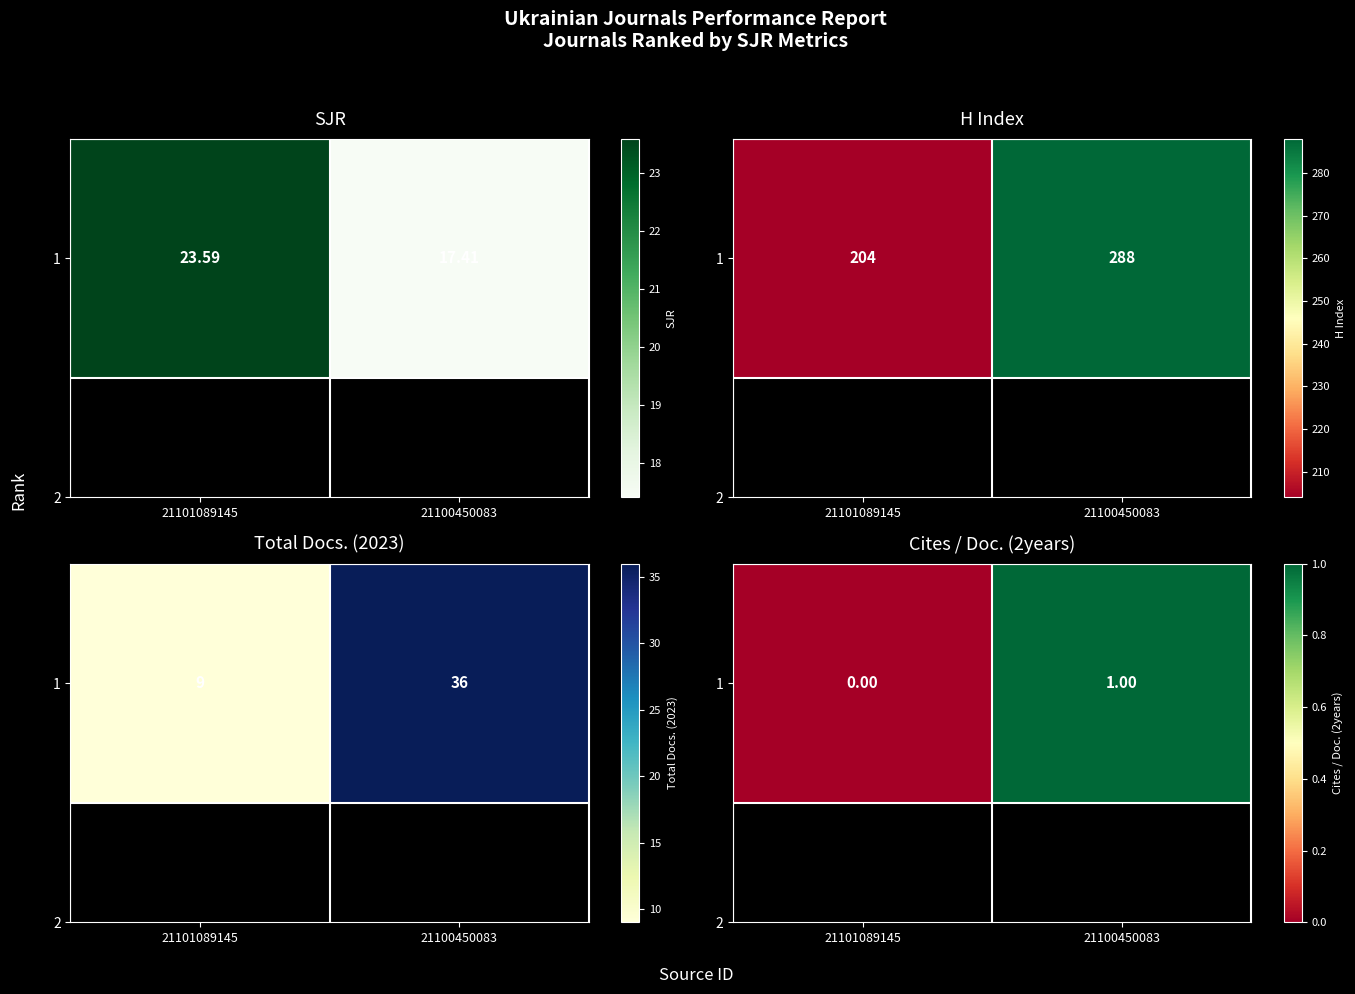

How many categories are shown in the chart?

2